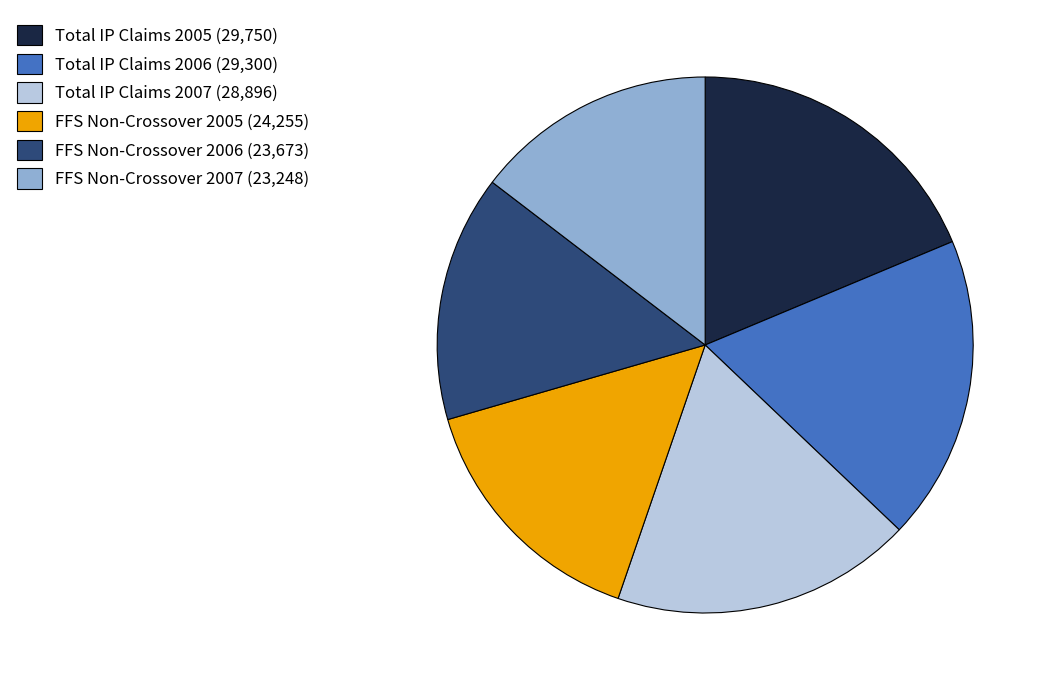

Approximately how many times larger is the value at Total IP Claims 2006 compared to FFS Non-Crossover 2006?

1.2